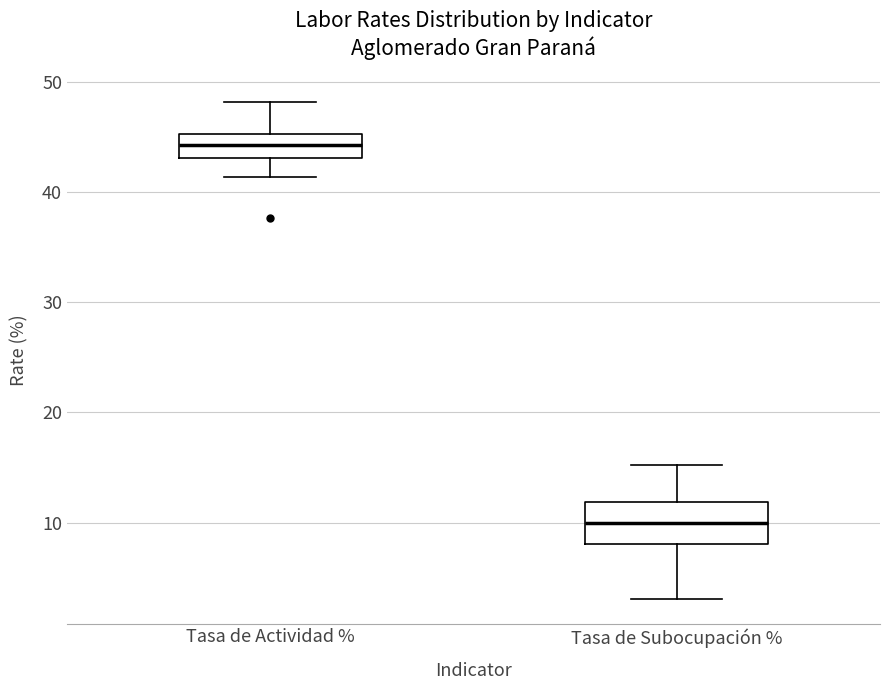

Where does the median line of the box for Tasa de Subocupación % sit on the y-axis? The values are not printed on the chart, so give them approximately, as read against the axis.

10